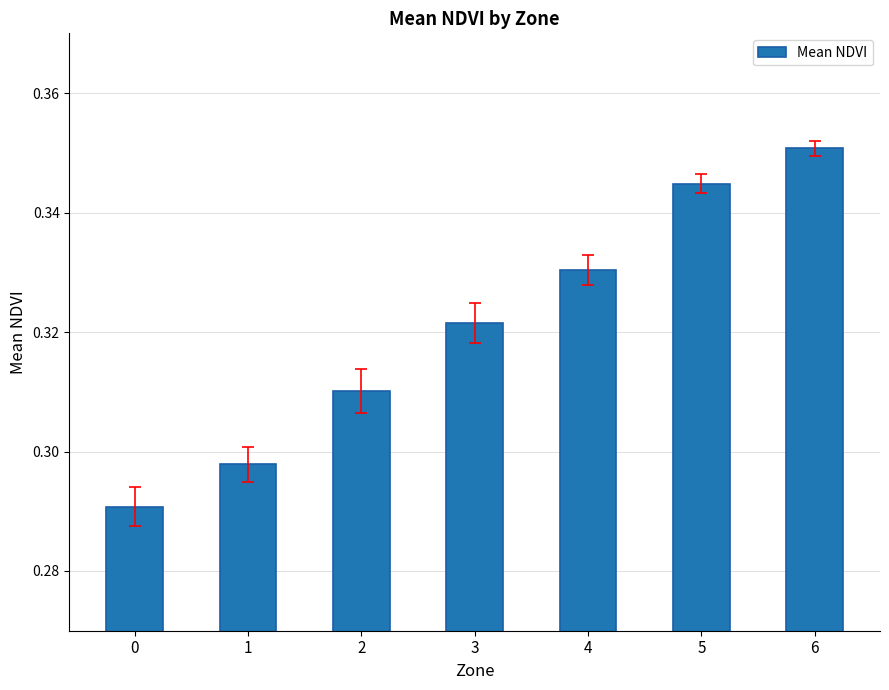

Are the bars grouped side by side (vs. stacked)?

No